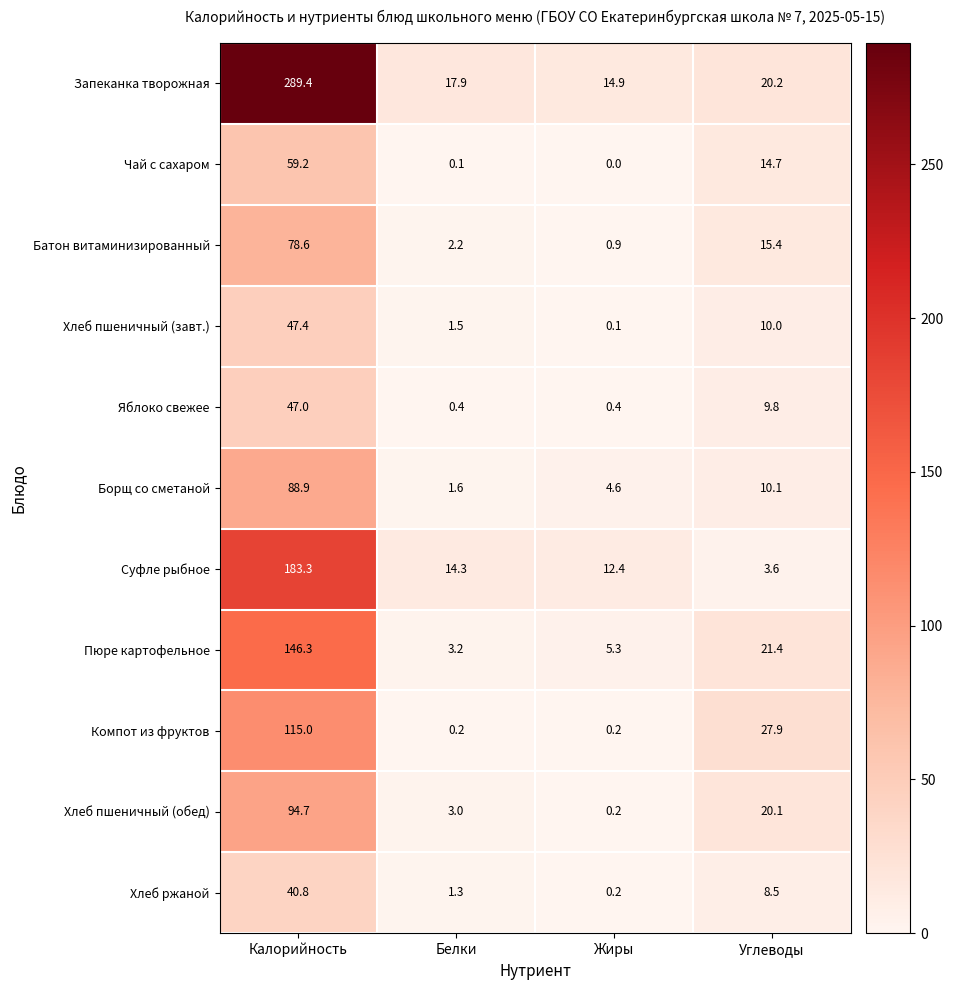

Where does the Чай с сахаром series first go above 14?

Калорийность